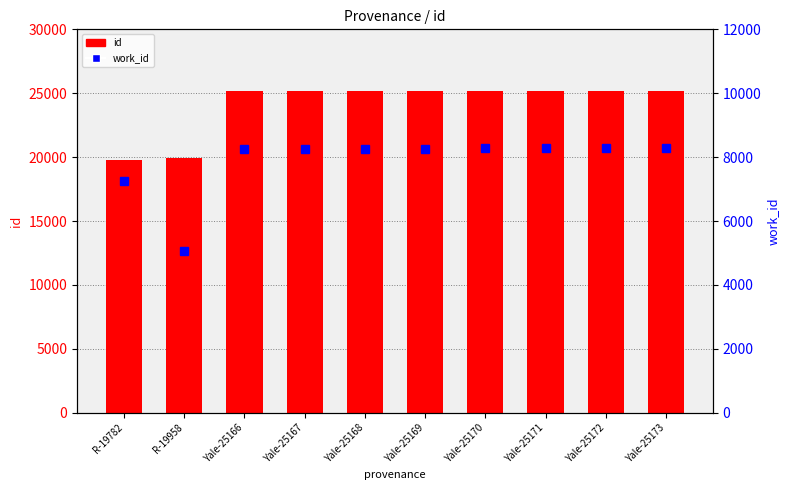

What is the difference between the id values at Yale-25167 and Yale-25168?

1